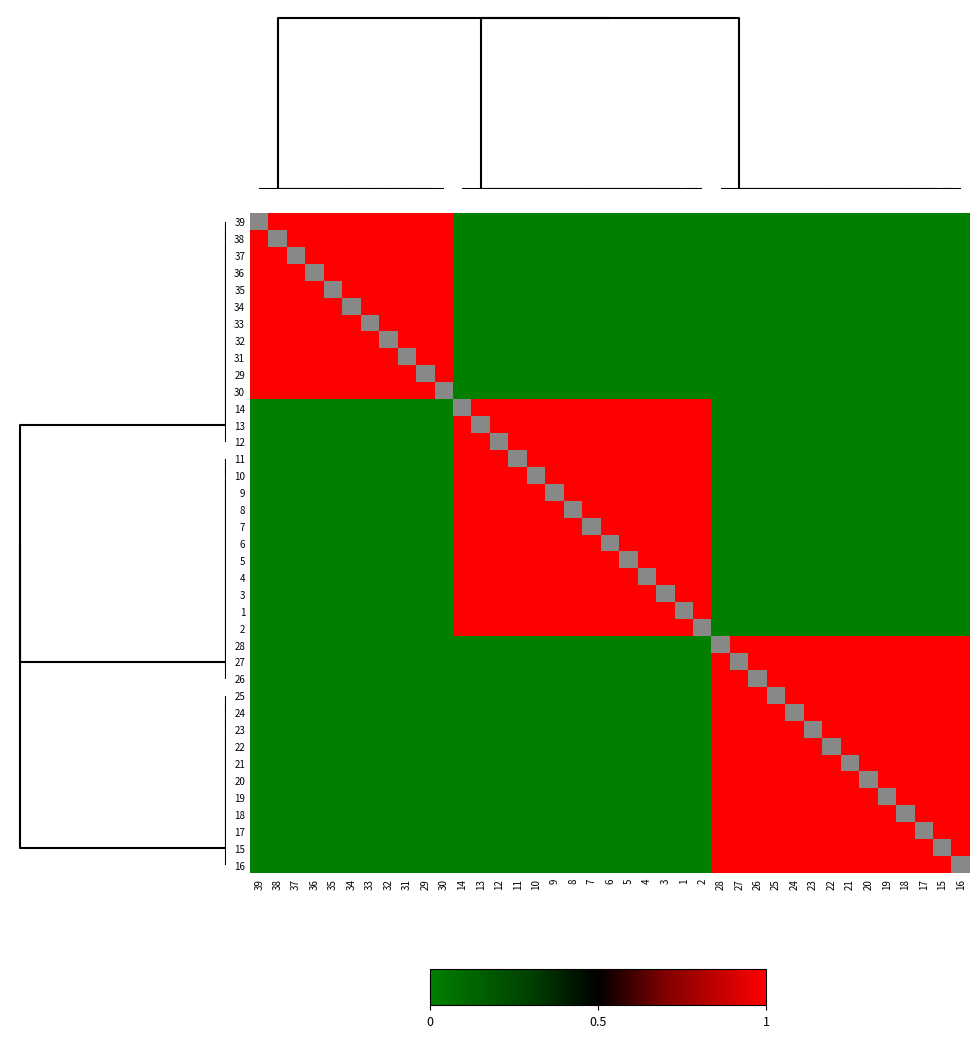

Between 8 and 11, which is larger?

8